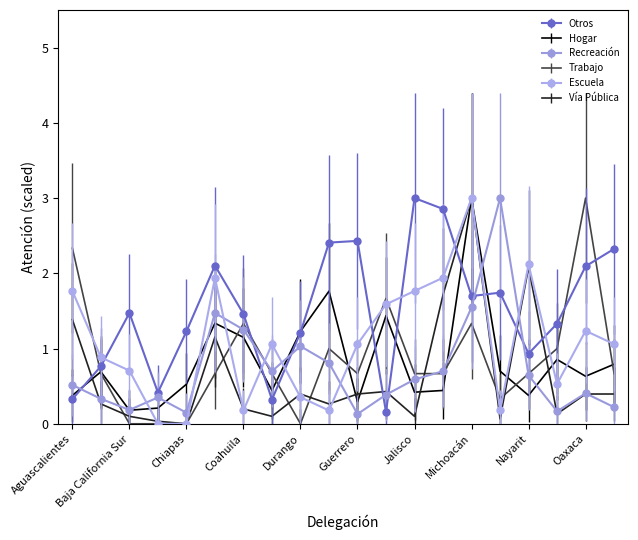

Which series has the largest total across all categories?

Otros